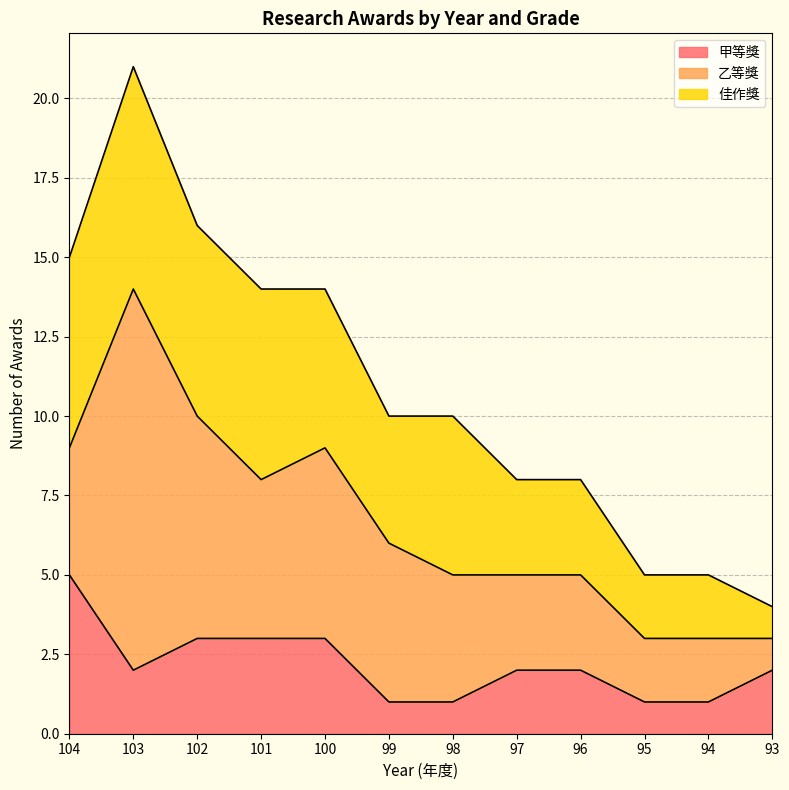

At which label is 佳作獎 closest to 4?

99